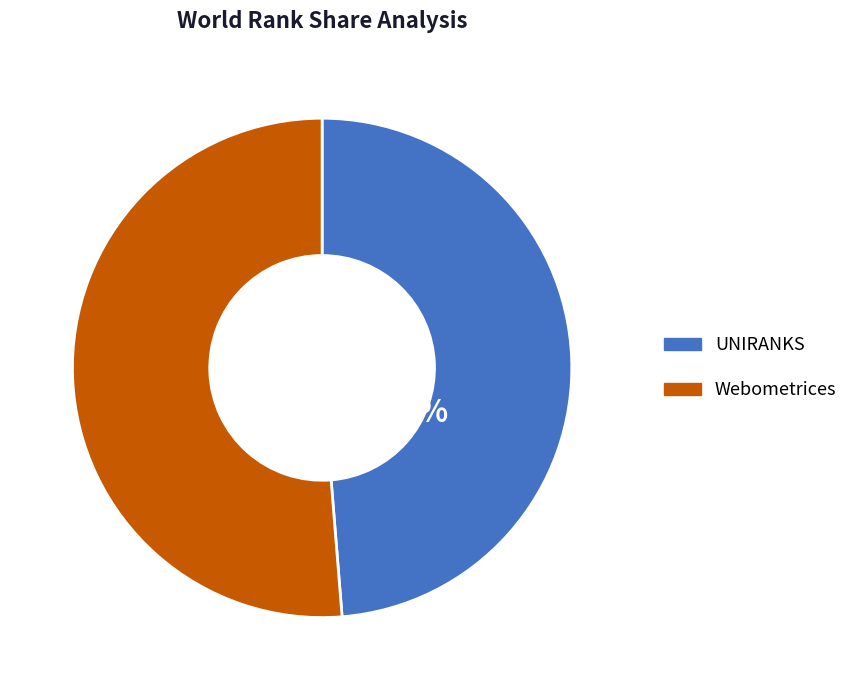

Is there any slice that represents more than half of the pie?

Yes